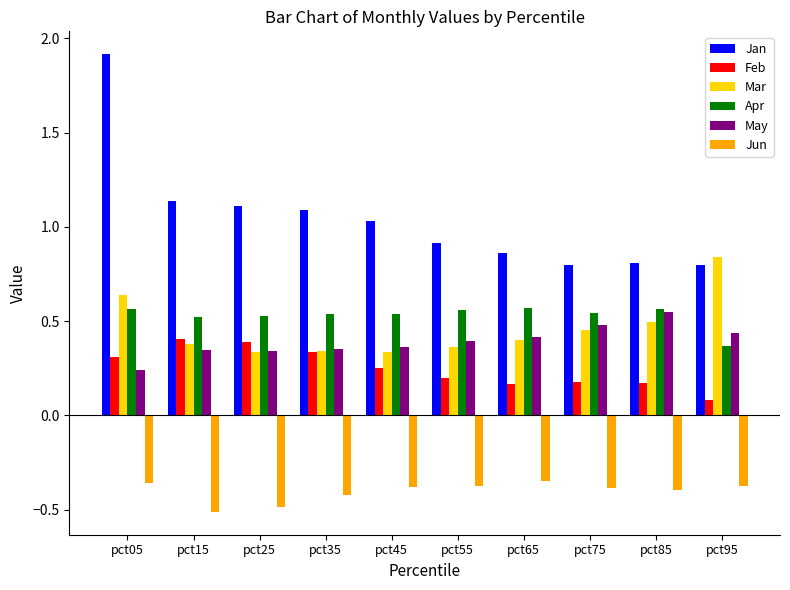

What is the difference between the second highest and second lowest values in the May series?

0.1